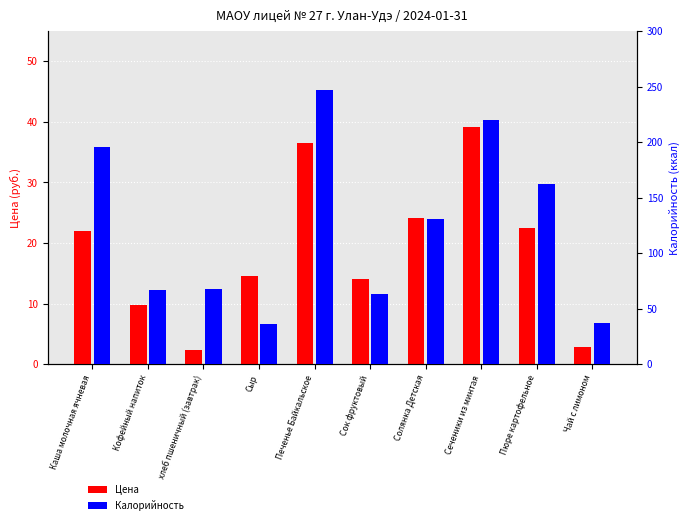

How many bars are there in each group?

2